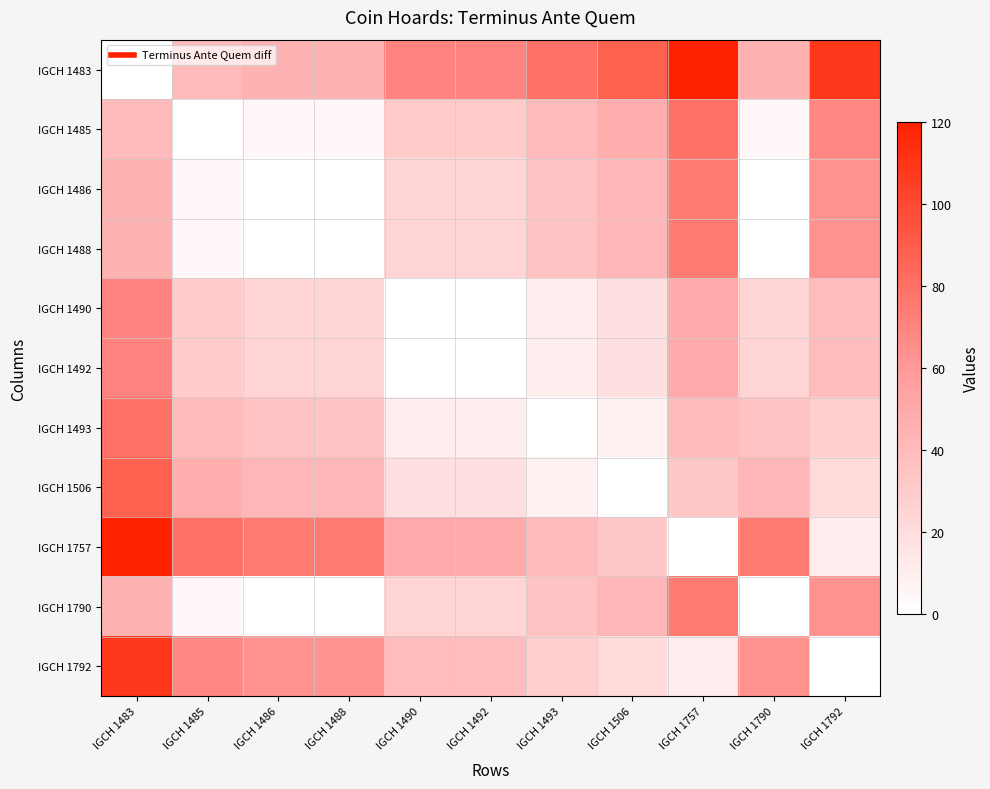

At IGCH 1506, list the series in order from smallest to largest.

IGCH 1506, IGCH 1493, IGCH 1490, IGCH 1492, IGCH 1792, IGCH 1757, IGCH 1486, IGCH 1488, IGCH 1790, IGCH 1485, IGCH 1483